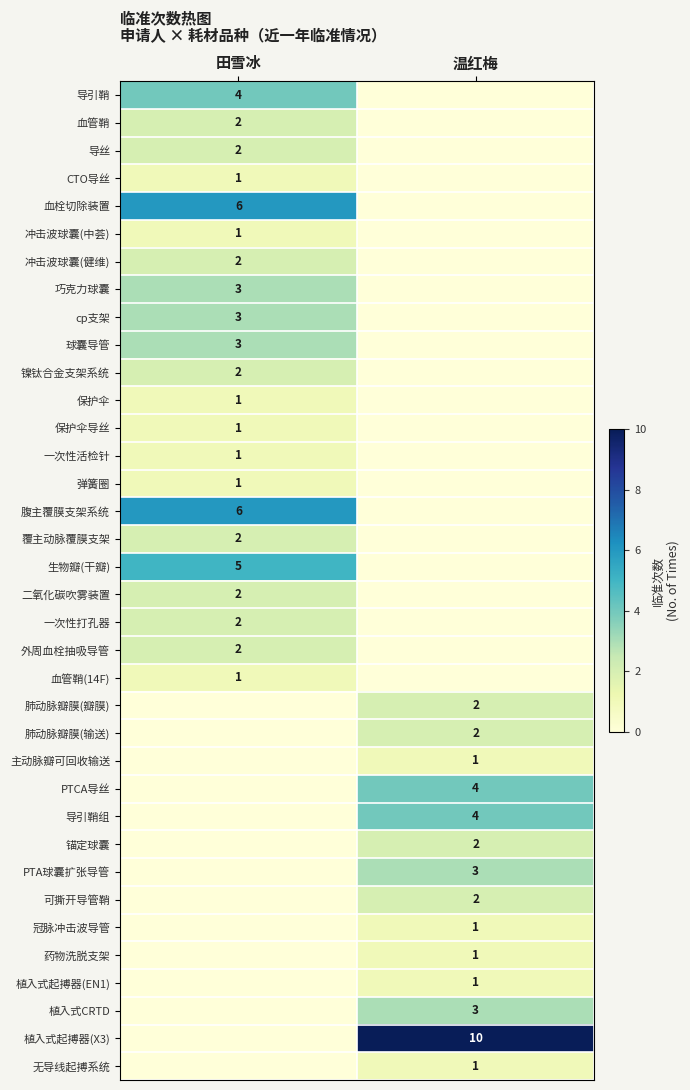

At which category does the chart reach its minimum across all series?

温红梅